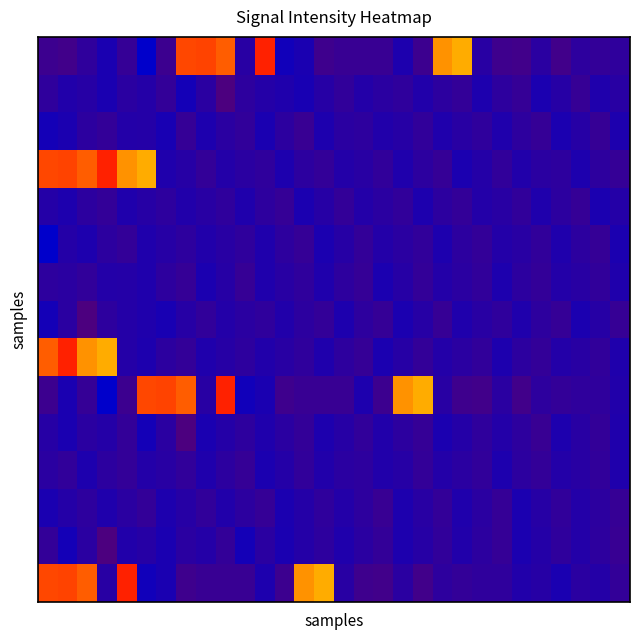

At which category is the sum across all series the highest?

1